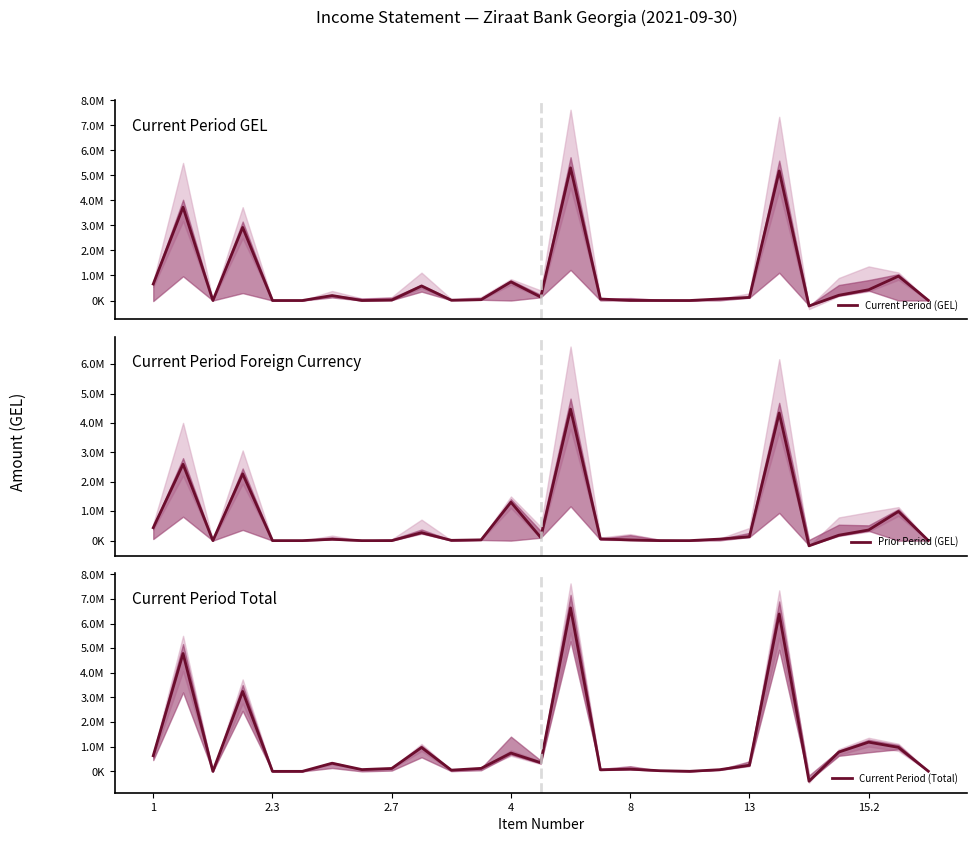

What is the difference between the Current Period (Total) values at 19 and 13?

67248.0